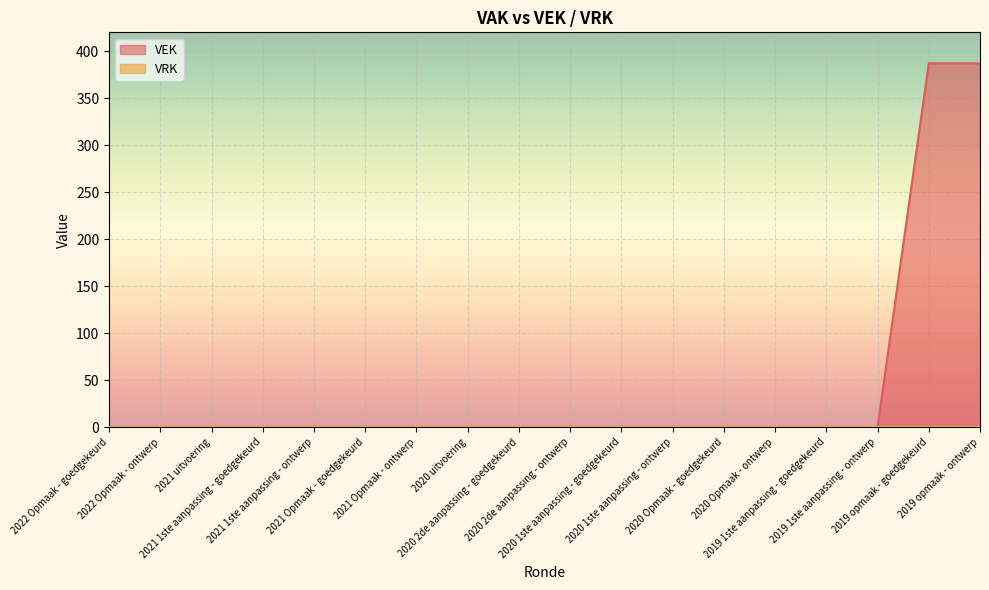

Reading left to right, what are all the values shown in this chart?

2022 Opmaak - goedgekeurd=0	2022 Opmaak - ontwerp=0	2021 uitvoering=0	2021 1ste aanpassing - goedgekeurd=0	2021 1ste aanpassing - ontwerp=0	2021 Opmaak - goedgekeurd=0	2021 Opmaak - ontwerp=0	2020 uitvoering=0	2020 2de aanpassing - goedgekeurd=0	2020 2de aanpassing - ontwerp=0	2020 1ste aanpassing - goedgekeurd=0	2020 1ste aanpassing - ontwerp=0	2020 Opmaak - goedgekeurd=0	2020 Opmaak - ontwerp=0	2019 1ste aanpassing - goedgekeurd=0	2019 1ste aanpassing - ontwerp=0	2019 opmaak - goedgekeurd=387	2019 opmaak - ontwerp=387